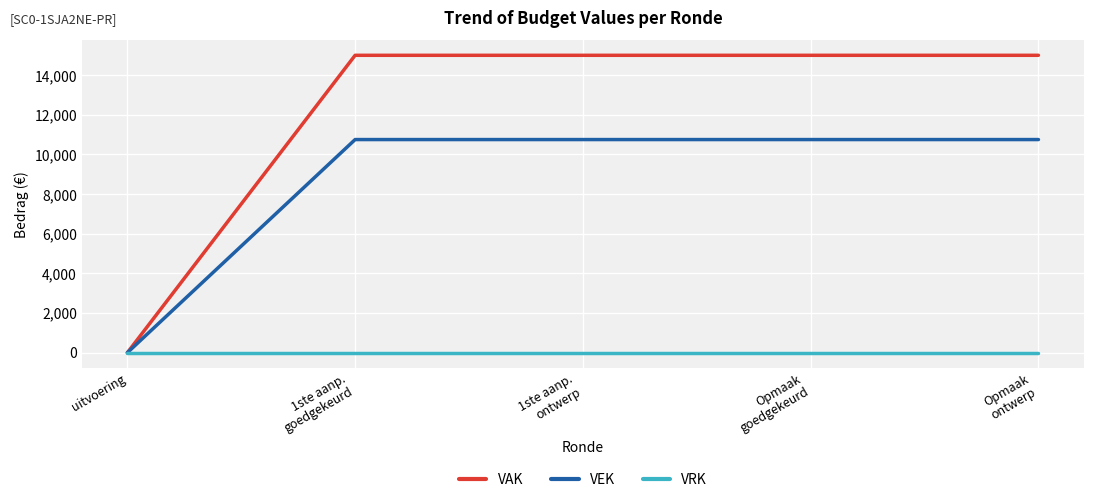

Which category has the lowest value in the VAK series?

uitvoering